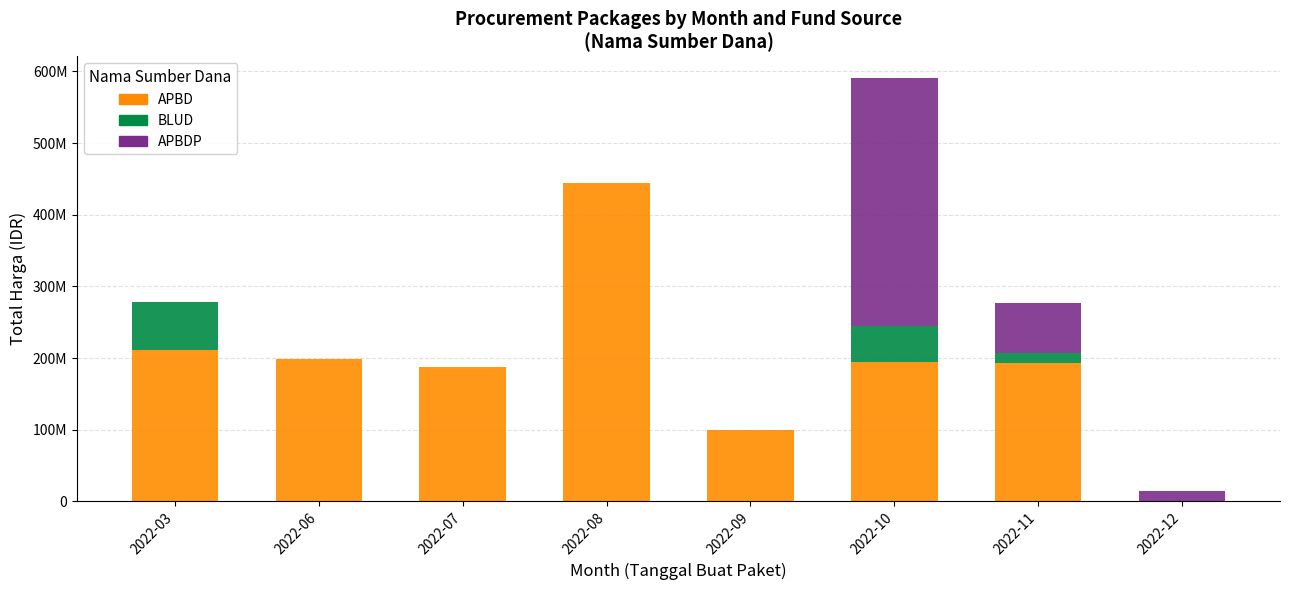

Is it true that APBD equals 323953503 at 2022-06?

False